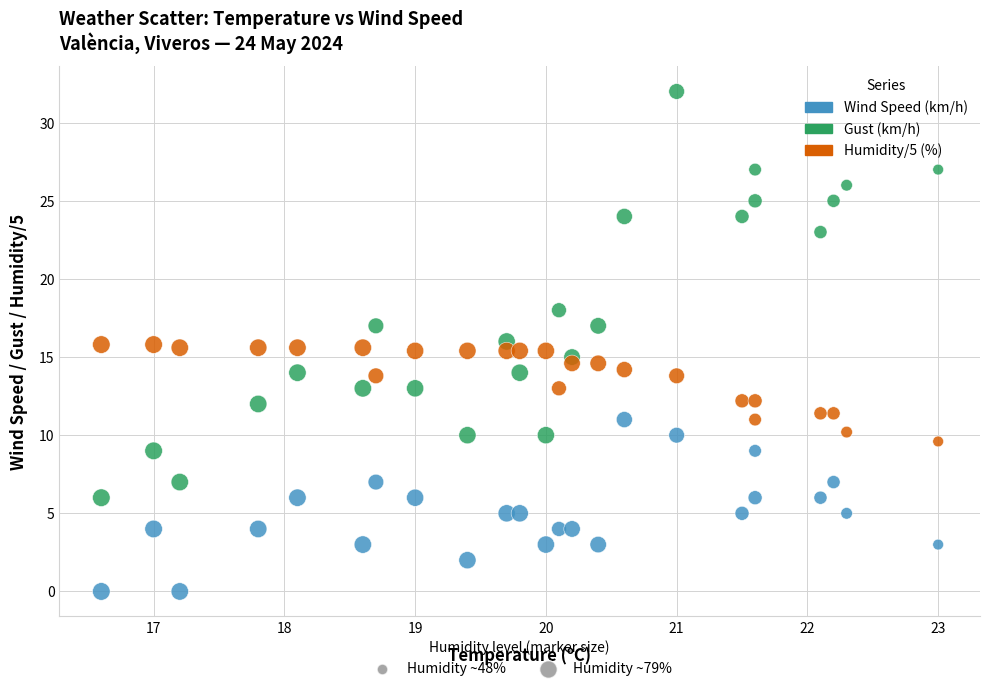

Across all data points, what is the range of X values (max minus min)?

6.4